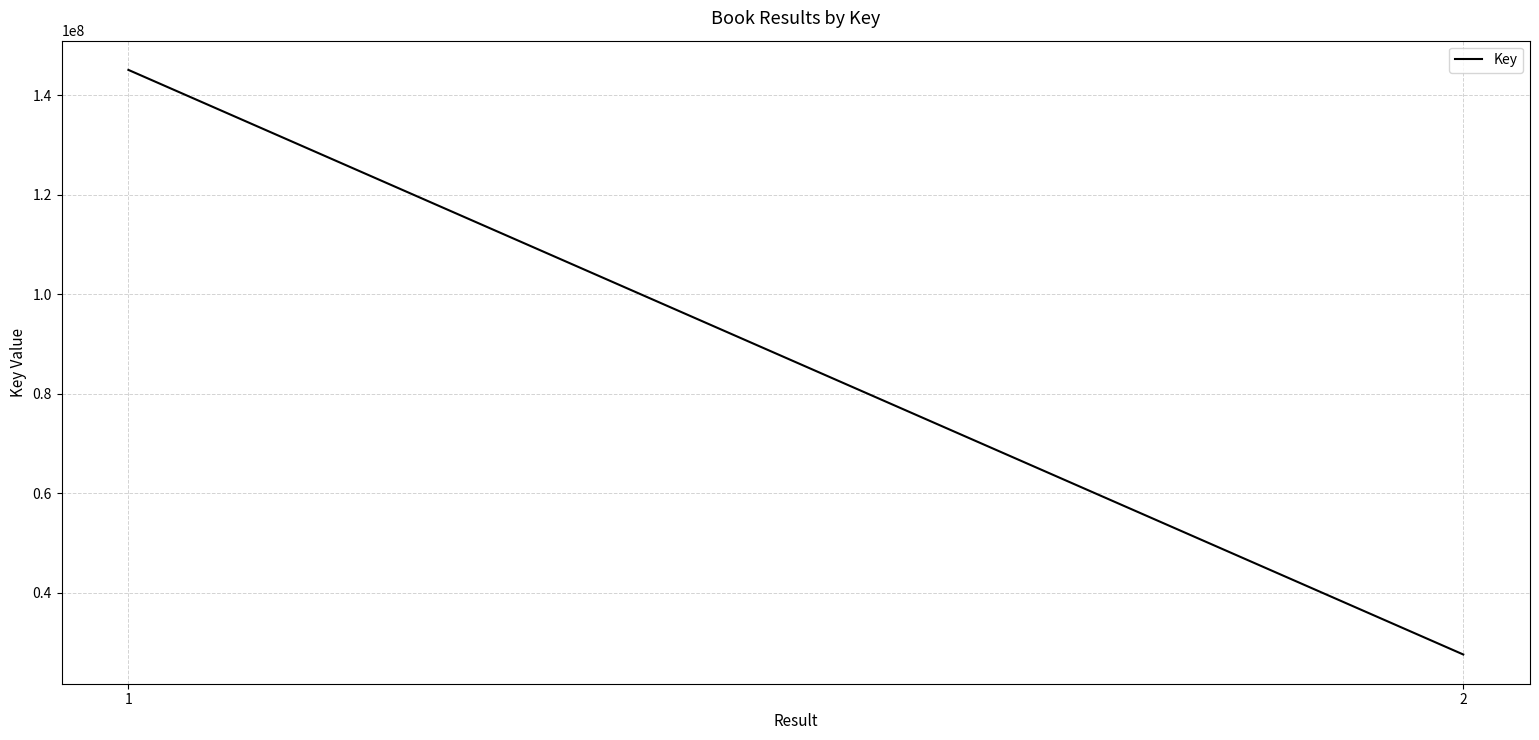

Between 1 and 2, which is larger?

1